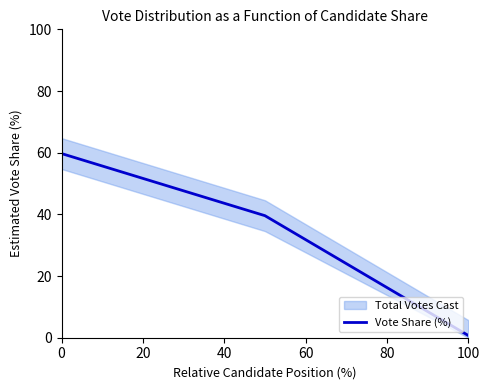

What is the maximum value shown in the chart?

59.7